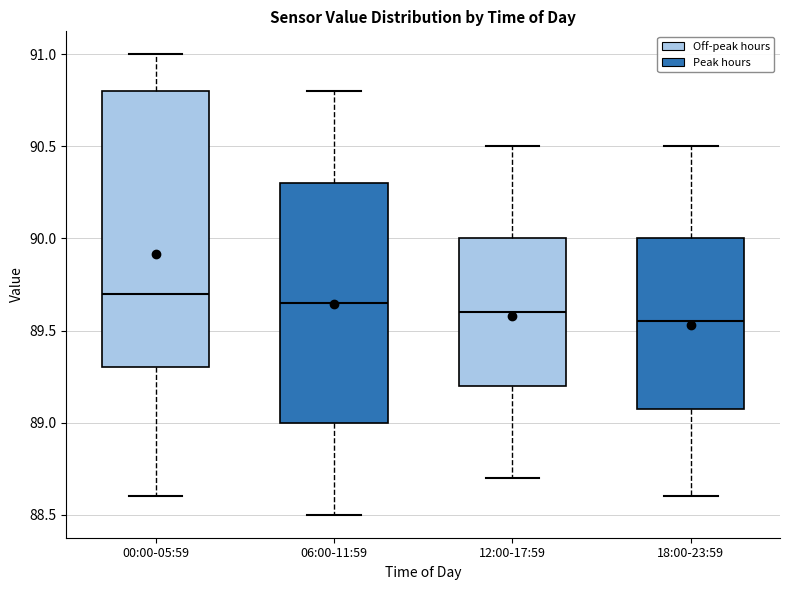

Comparing the boxes themselves (not the whiskers), which one is the tallest?

00:00-05:59